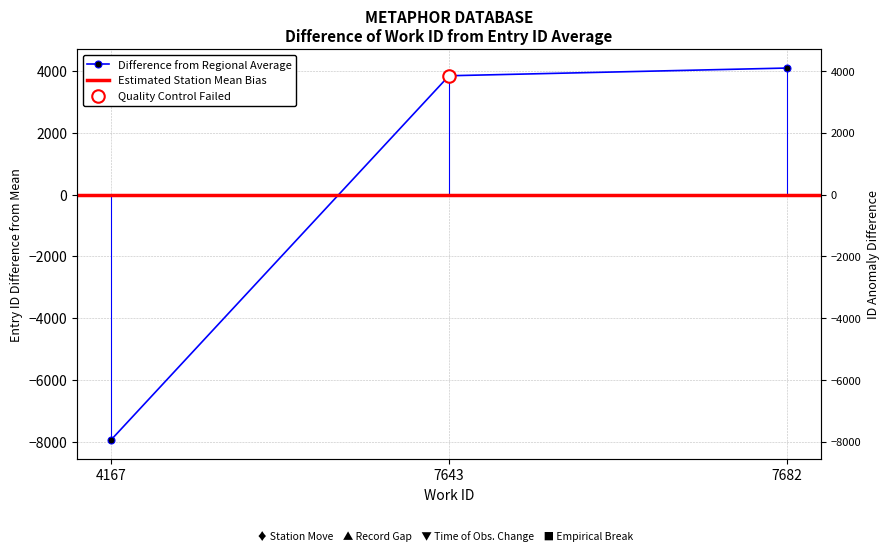

How many positive values are there?

2